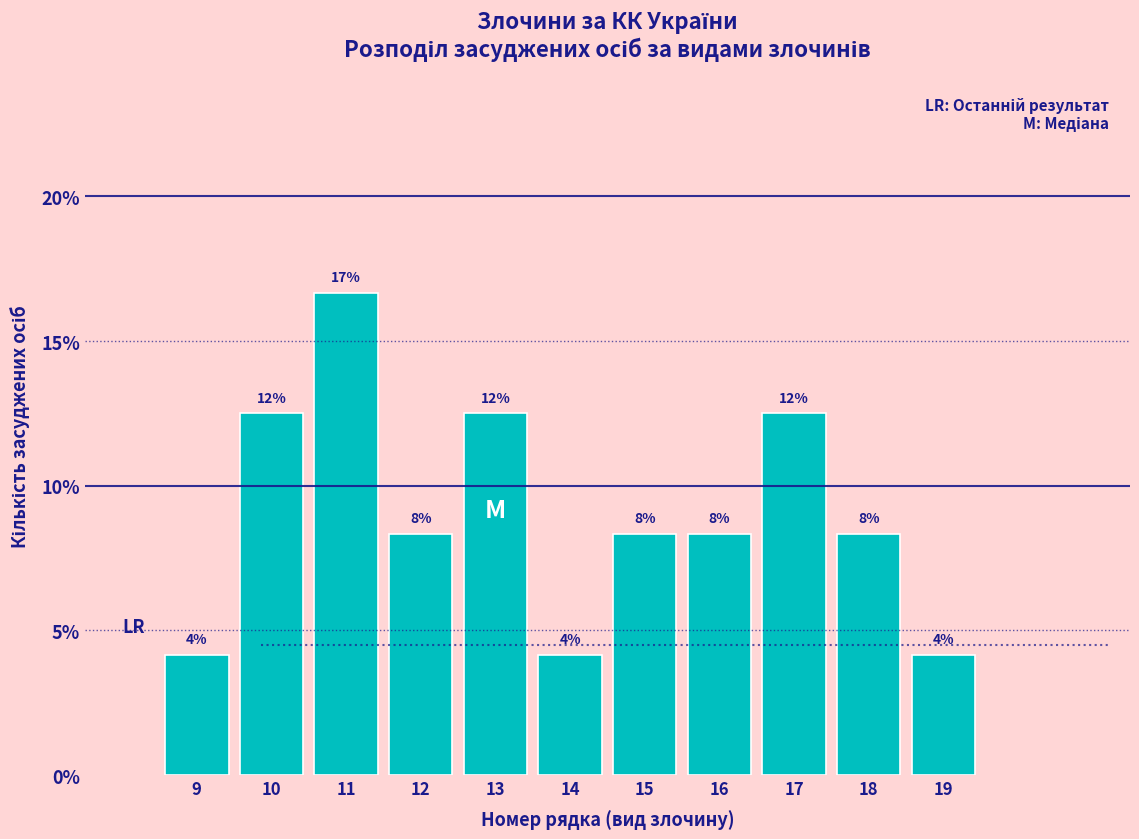

Does the chart contain any negative values?

No